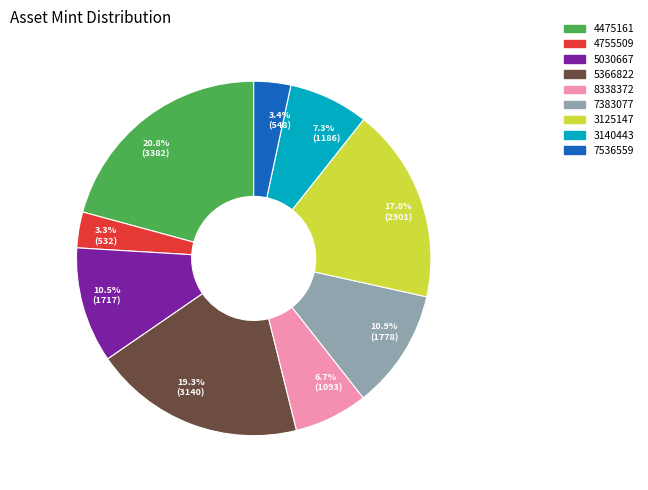

Combined, do 6.7% (1093) and 7.3% (1186) account for over 50%?

No